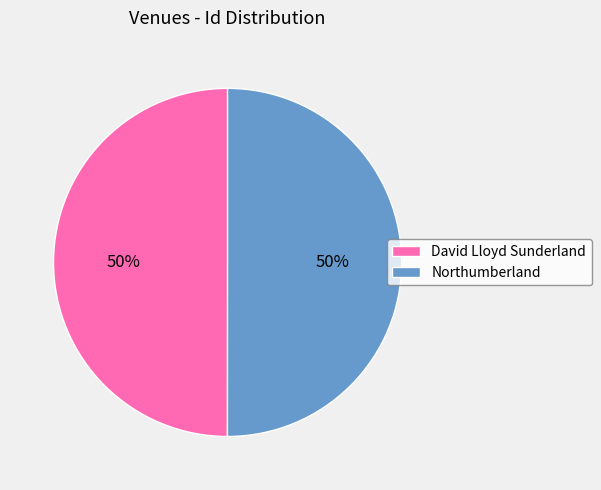

How many segments does this pie chart have?

2